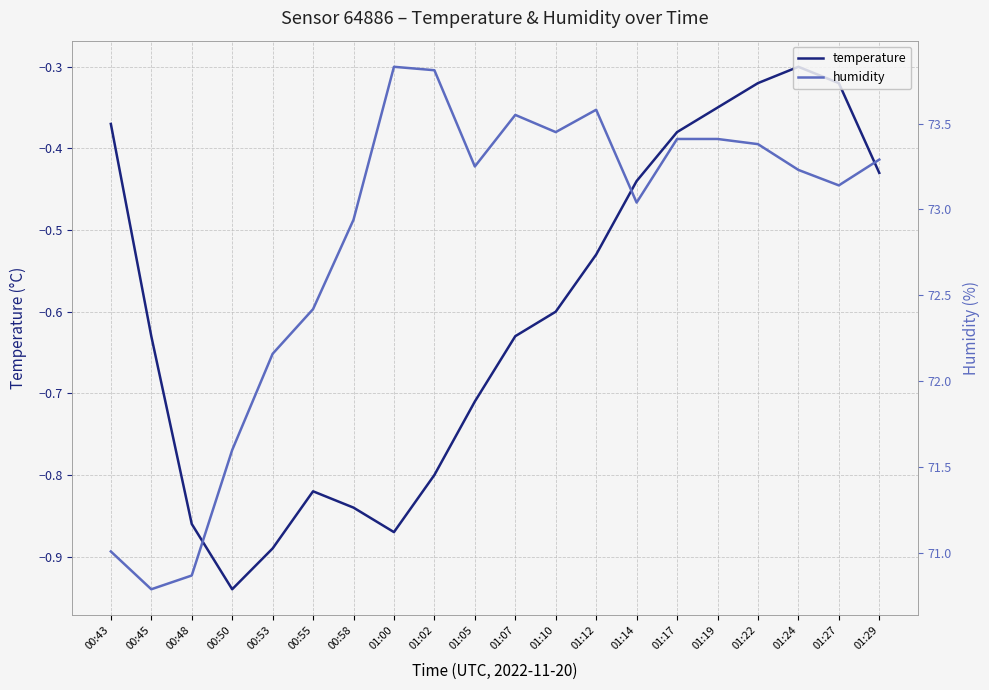

What is the difference between the humidity values at 01:24 and 01:19?

0.2